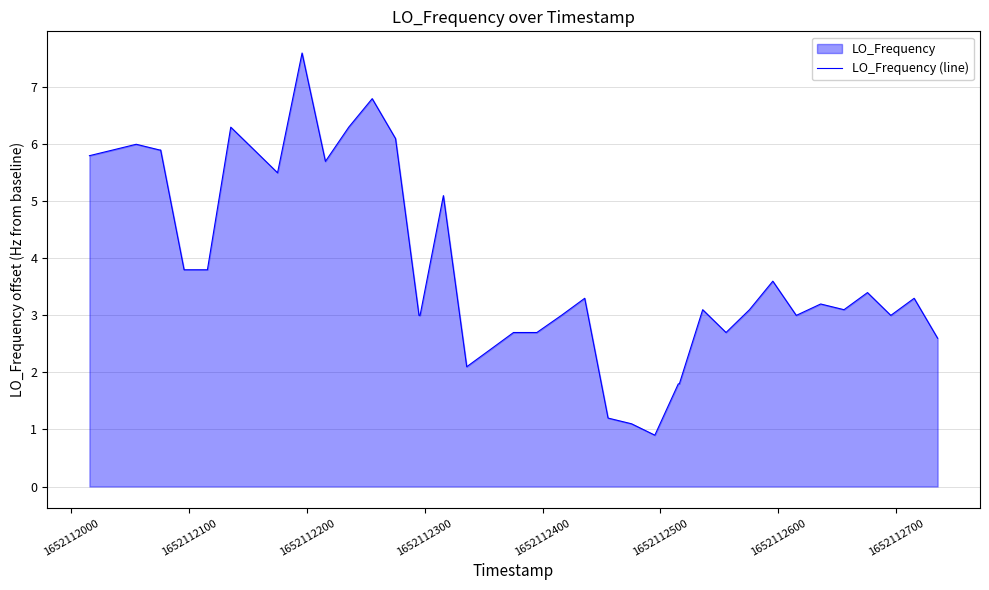

What is the maximum value shown in the chart?

7.6